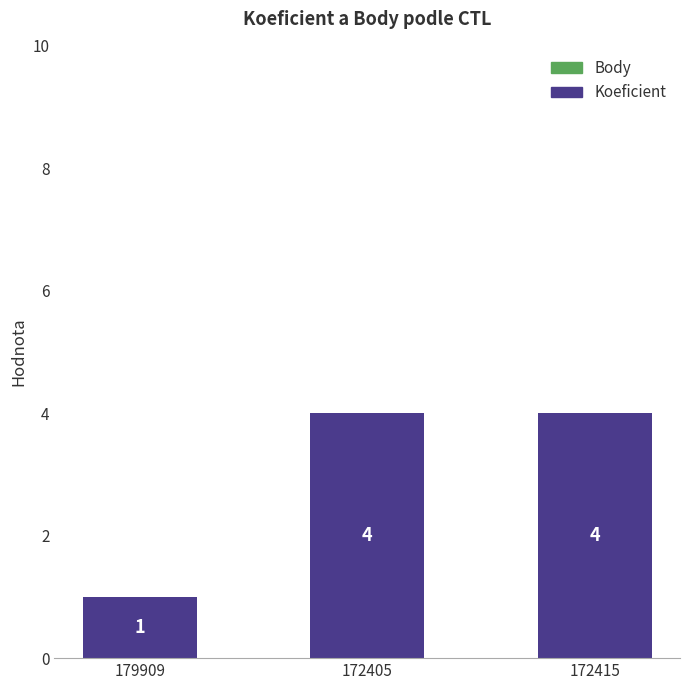

Are the bars grouped side by side (vs. stacked)?

No